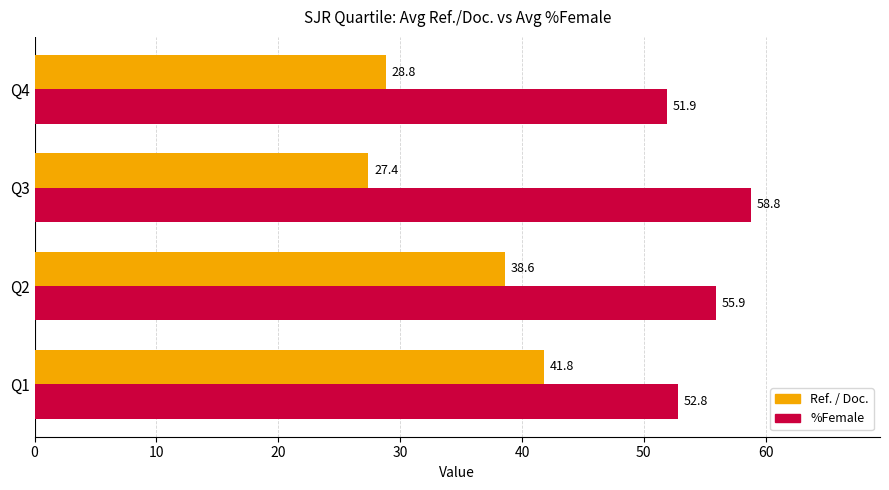

What is the difference between the maximum and minimum values in the Ref. / Doc. series?

14.4